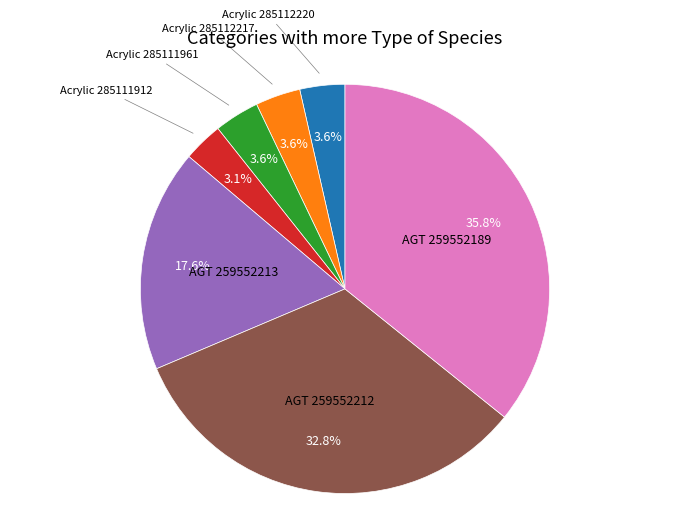

Does any single category account for the majority?

No